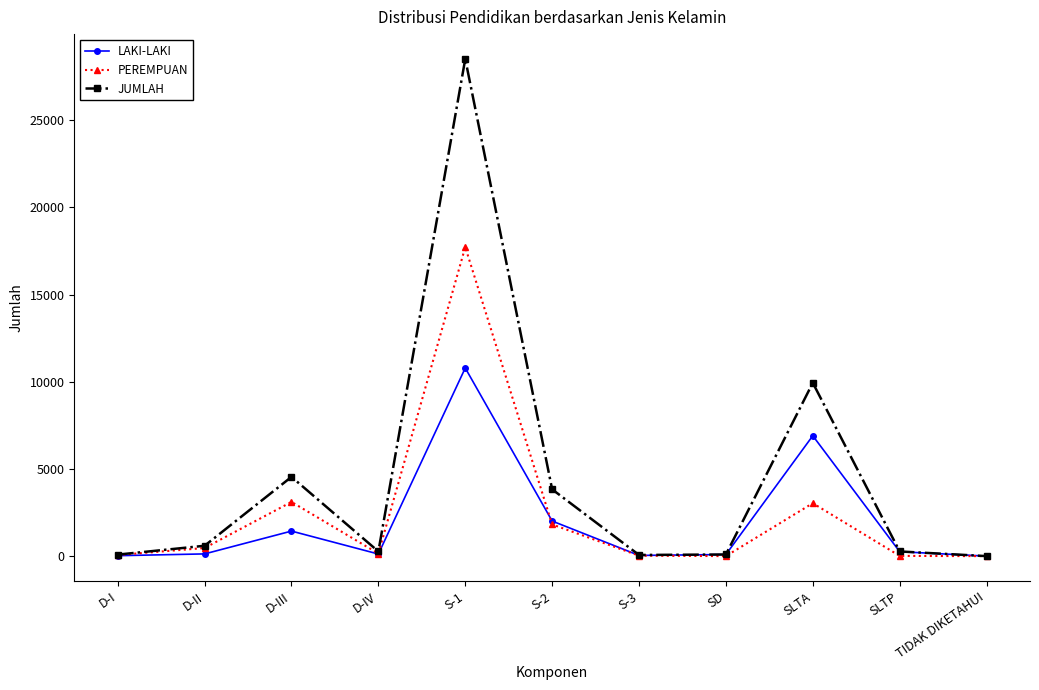

Count the number of categories in the chart.

11